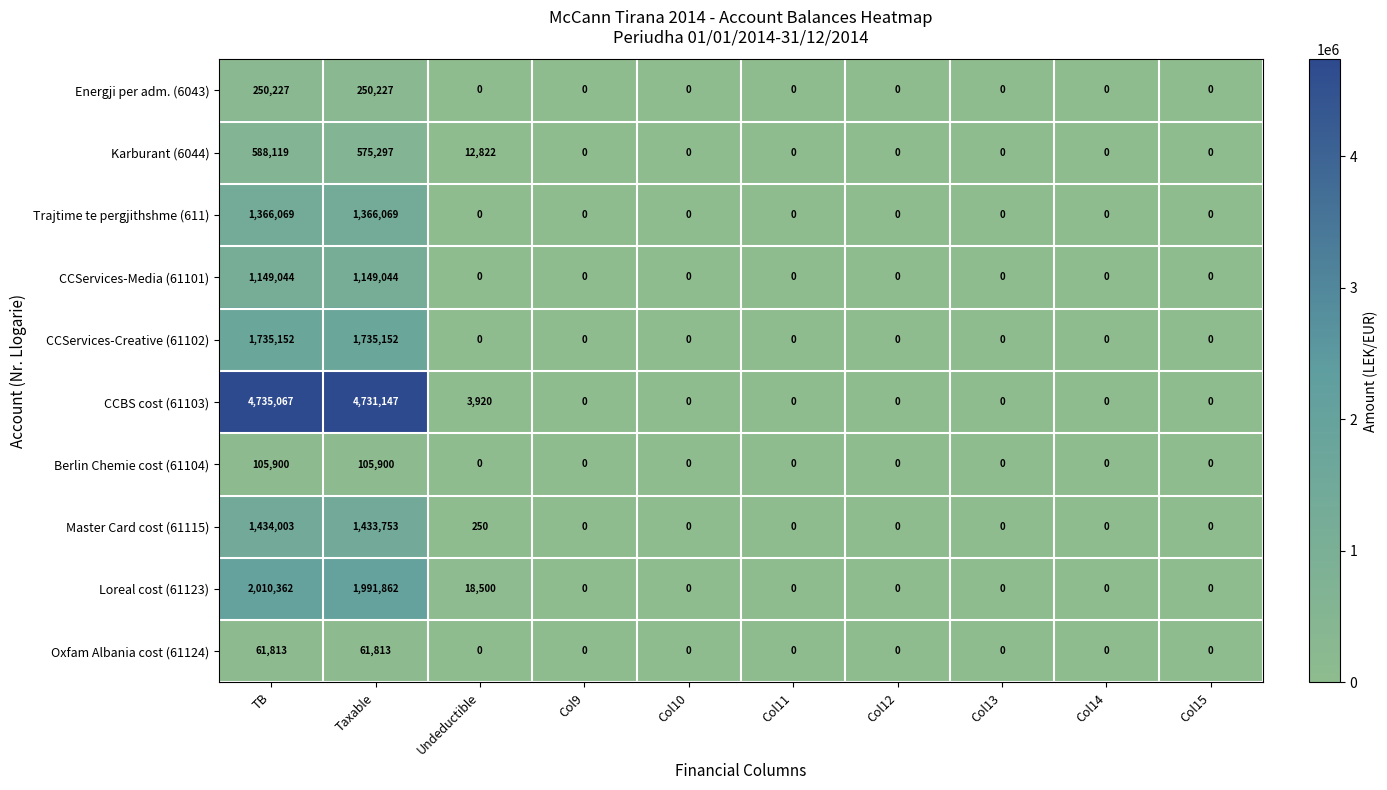

At Taxable, list the series in order from largest to smallest.

CCBS cost (61103), Loreal cost (61123), CCServices-Creative (61102), Master Card cost (61115), Trajtime te pergjithshme (611), CCServices-Media (61101), Karburant (6044), Energji per adm. (6043), Berlin Chemie cost (61104), Oxfam Albania cost (61124)